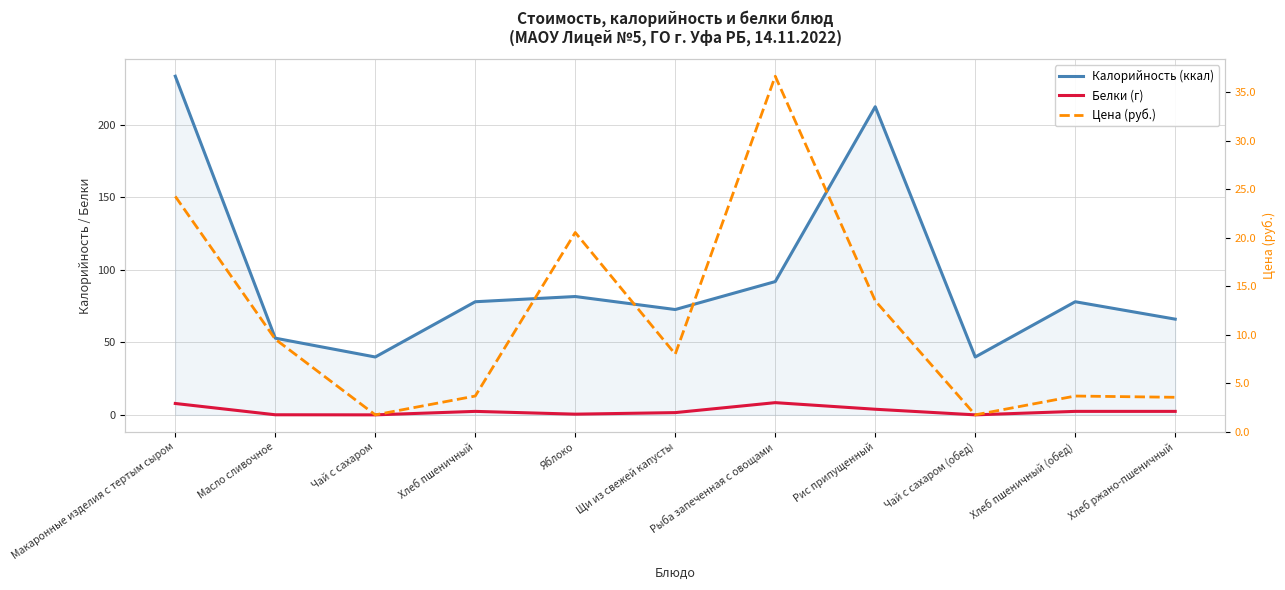

Is it true that Цена (руб.) equals 21.5 at Рыба запеченная с овощами?

False